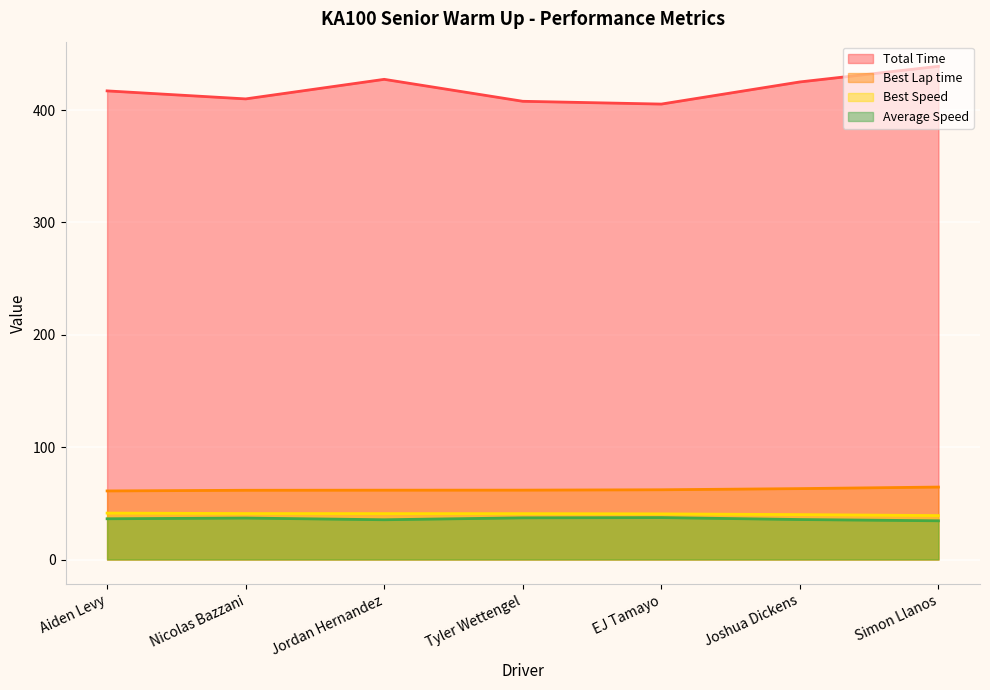

Which category has the lowest value across all series?

Simon Llanos